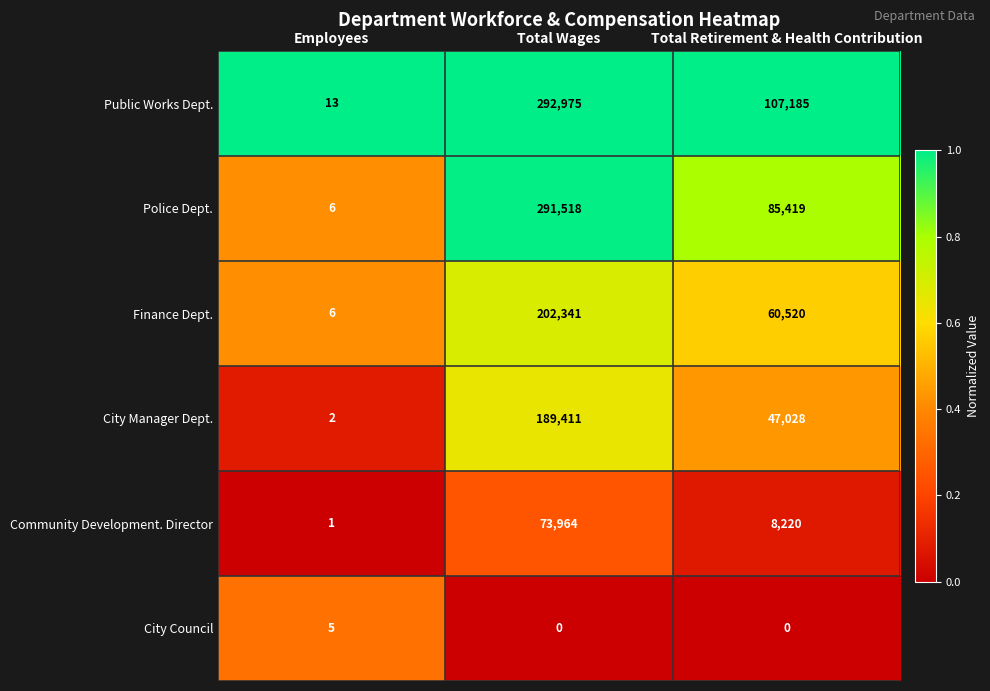

True or false: City Manager Dept. has a value of 189411 at Total Wages.

True